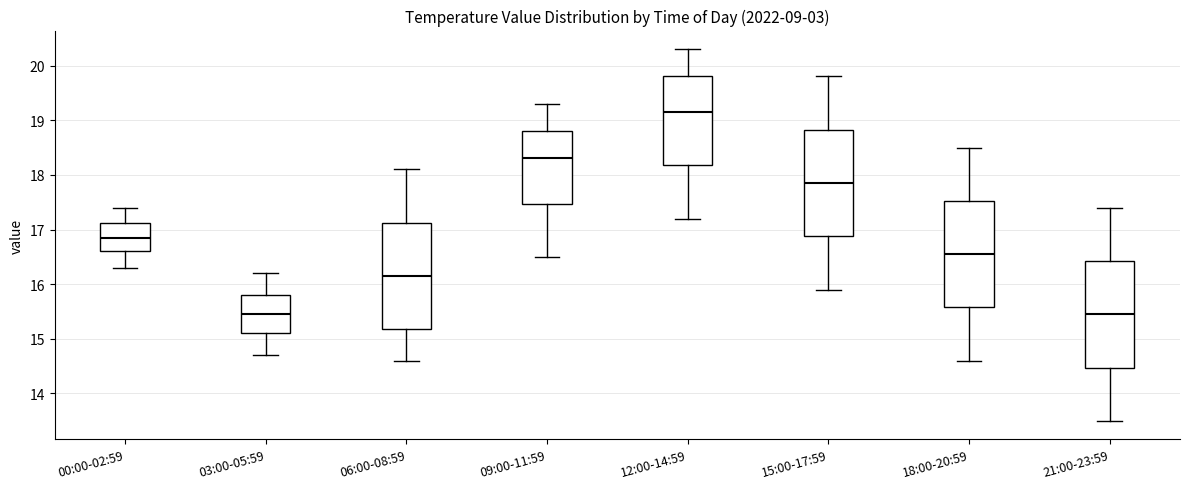

Which box's median line is the highest?

12:00-14:59